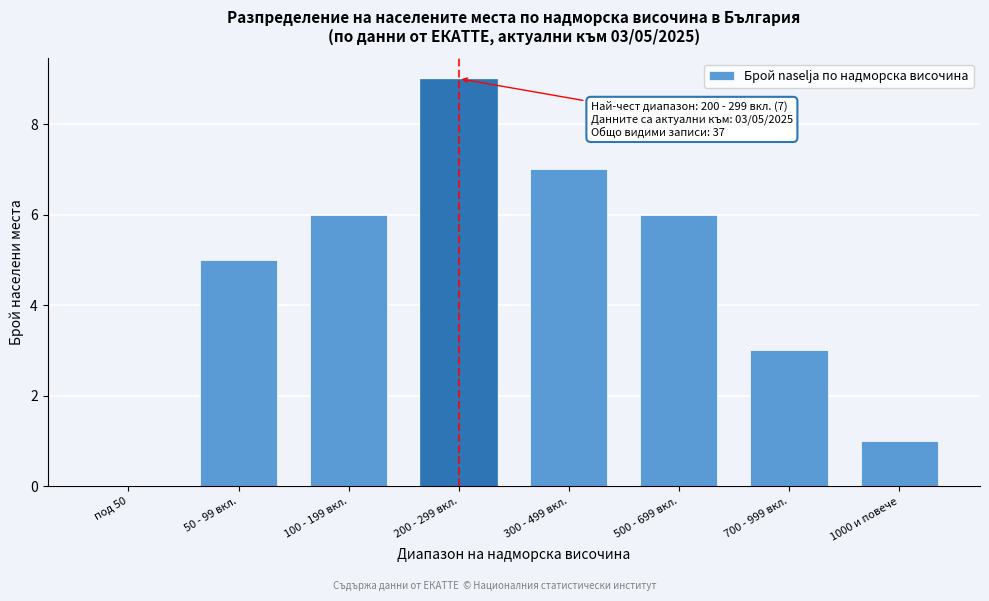

Reading left to right, transcribe all the data shown in this chart.

под 50=0	50 - 99 вкл.=5	100 - 199 вкл.=6	200 - 299 вкл.=9	300 - 499 вкл.=7	500 - 699 вкл.=6	700 - 999 вкл.=3	1000 и повече=1